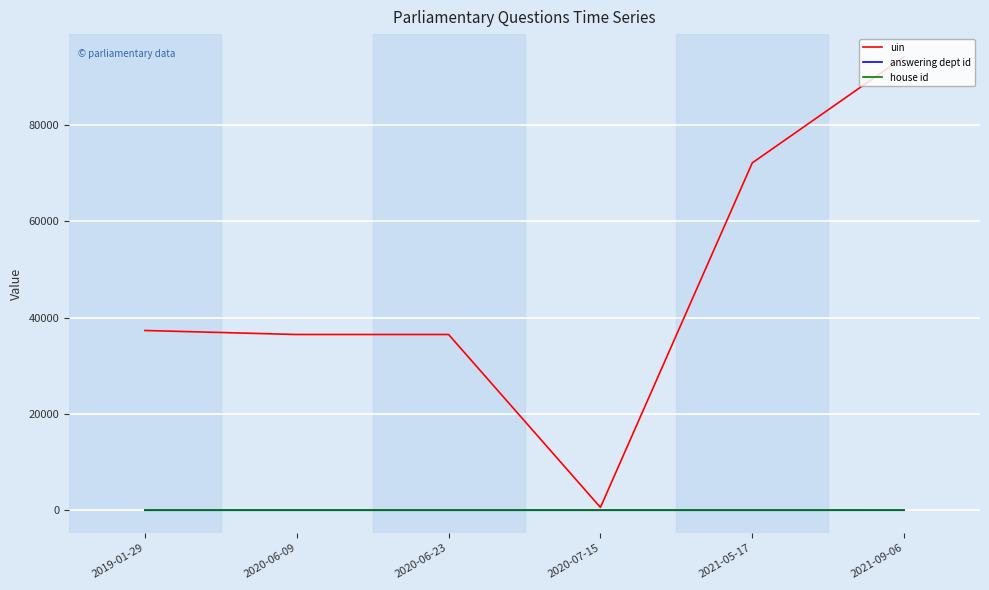

What is the spread (max minus min) of values at 2021-05-17?

72157.0